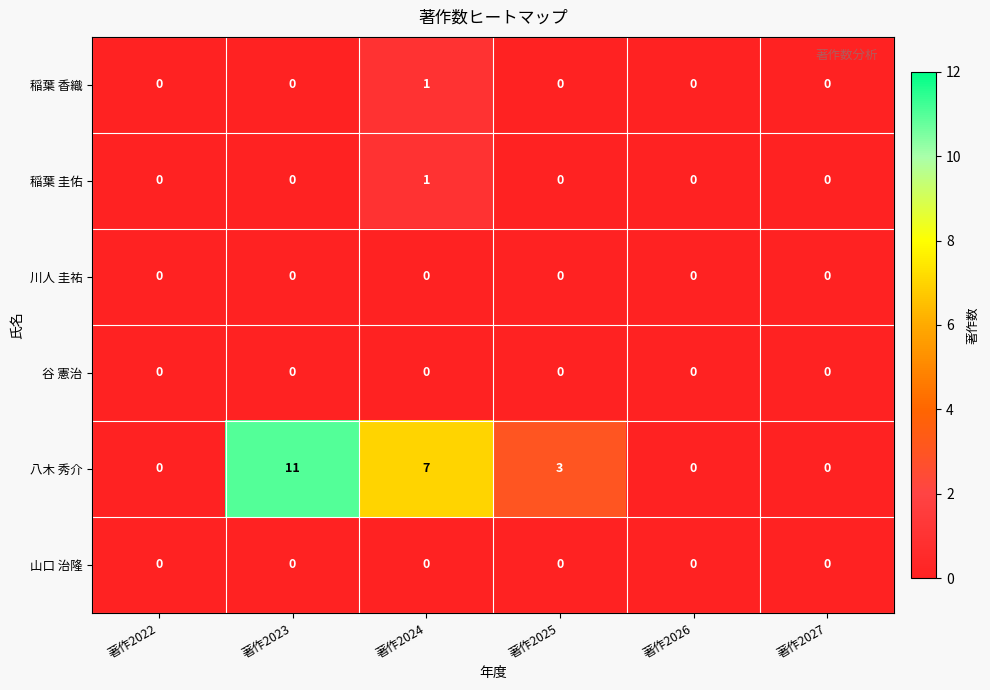

Which category has the highest value across all series?

著作2023